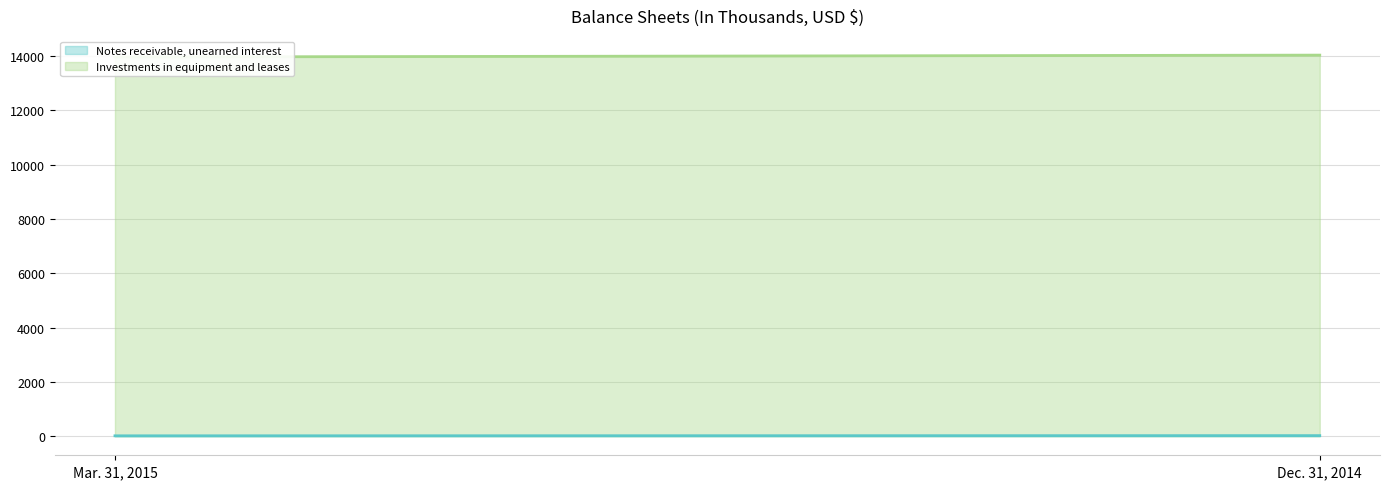

Rank the categories by Notes receivable, unearned interest value from highest to lowest.

Dec. 31, 2014, Mar. 31, 2015